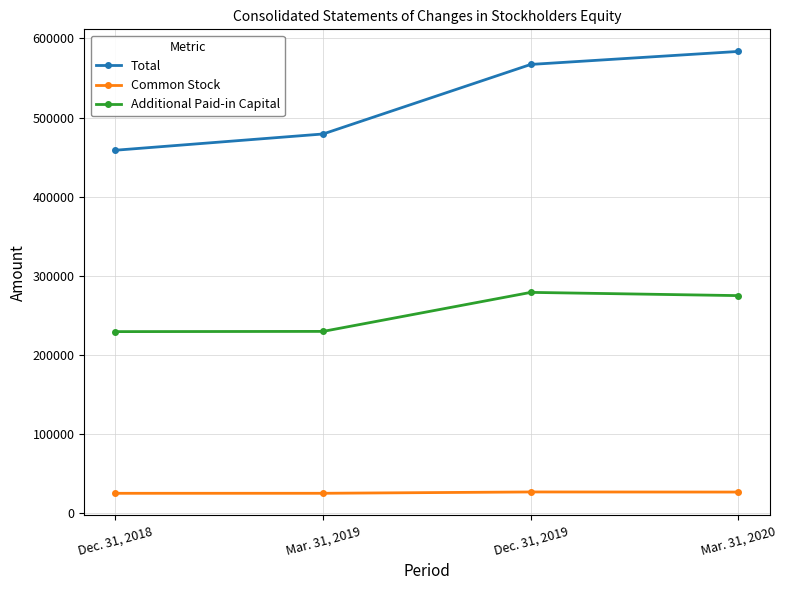

What is the difference between the highest and lowest values at Mar. 31, 2020?

557000